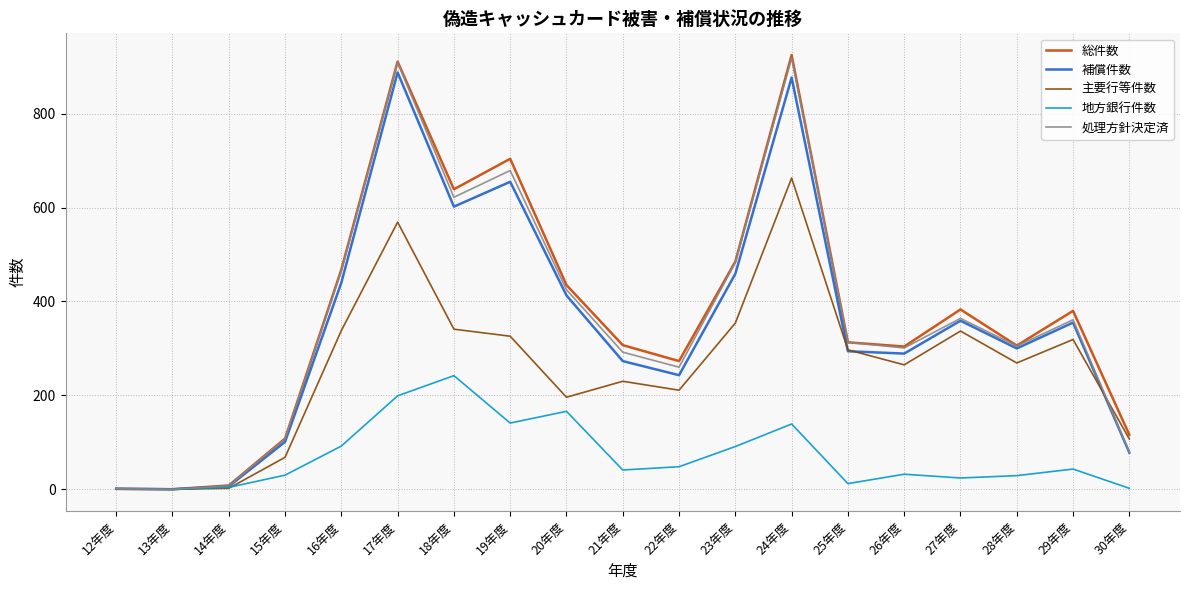

True or false: 地方銀行件数 has a value of 91 at 23年度.

True